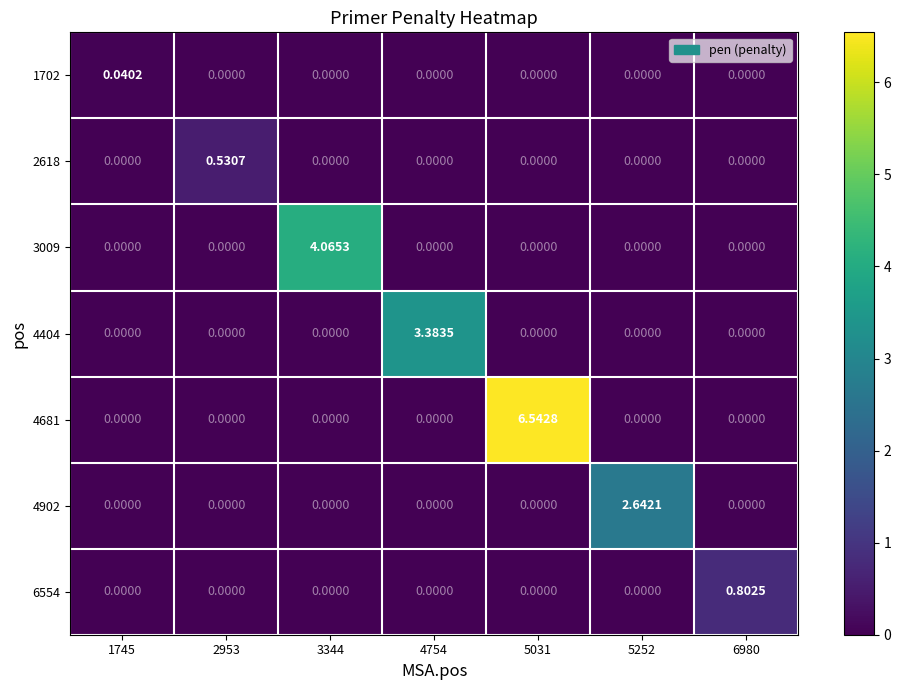

Is the value of 4902 at 5252 greater than the value of 6554 at 5252?

Yes